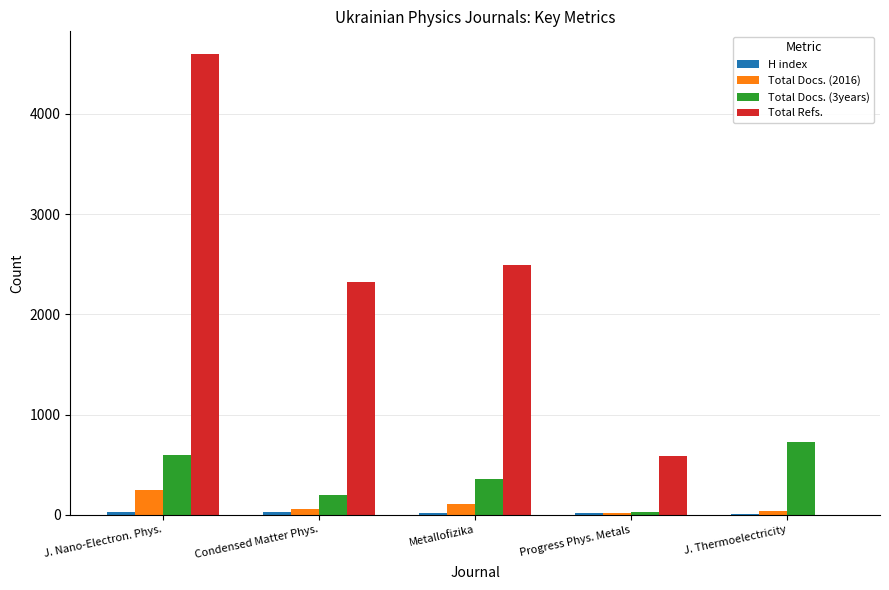

How many Total Docs. (3years) values are between 196 and 592?

3